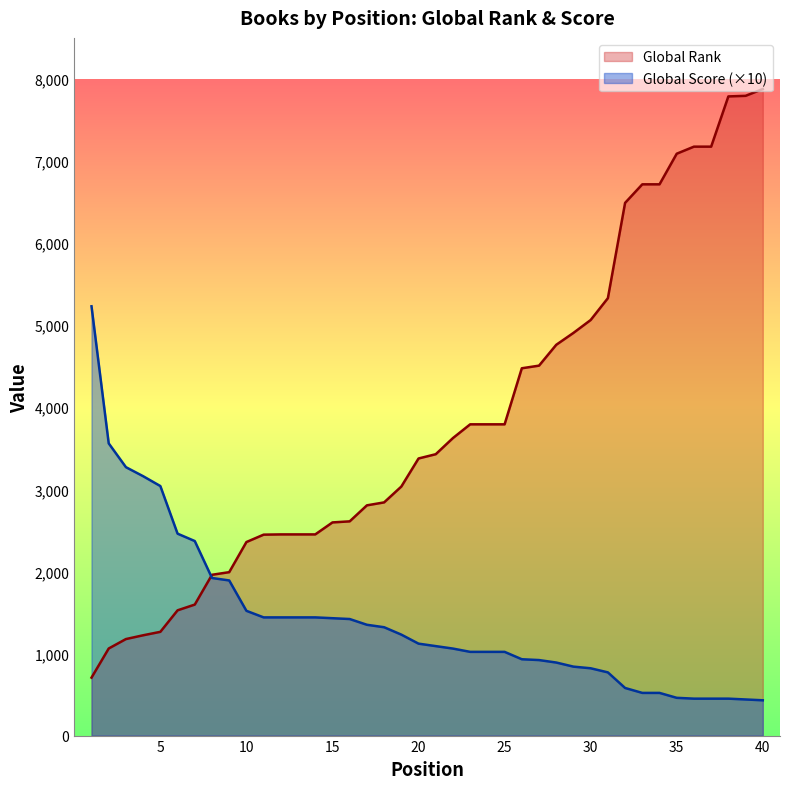

What is the value of the Global Score point at the 27th from the left?

920